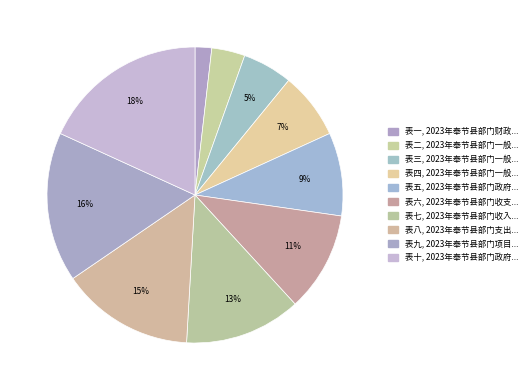

How many segments does this pie chart have?

10